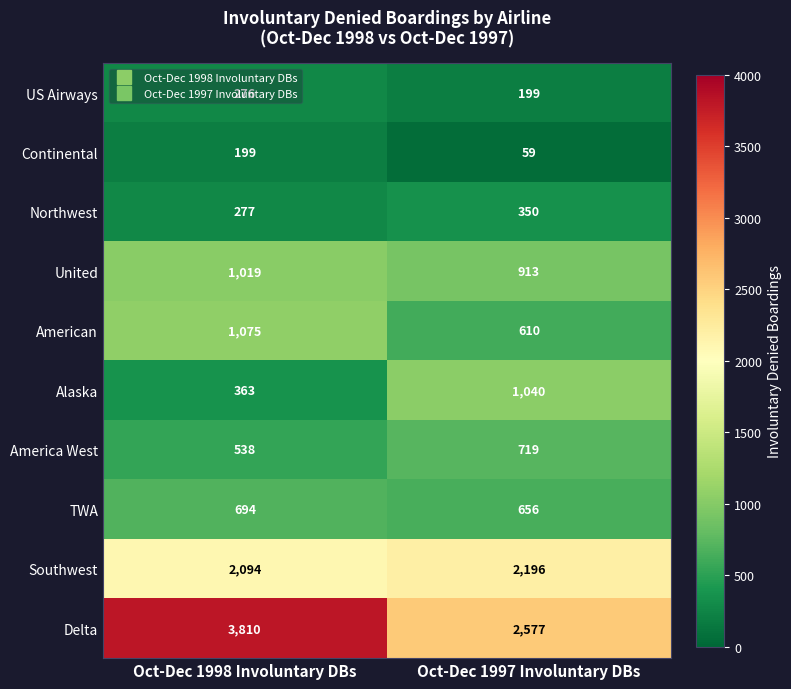

Between Oct-Dec 1998 Involuntary DBs and Oct-Dec 1997 Involuntary DBs, which series saw the biggest shift?

Delta